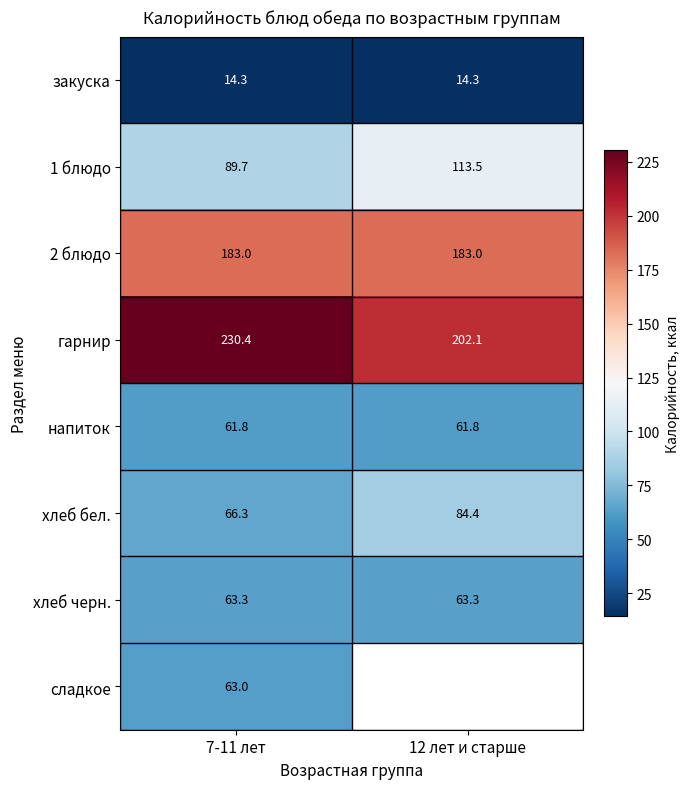

Rank the series at 7-11 лет from lowest to highest value.

закуска, напиток, сладкое, хлеб черн., хлеб бел., 1 блюдо, 2 блюдо, гарнир